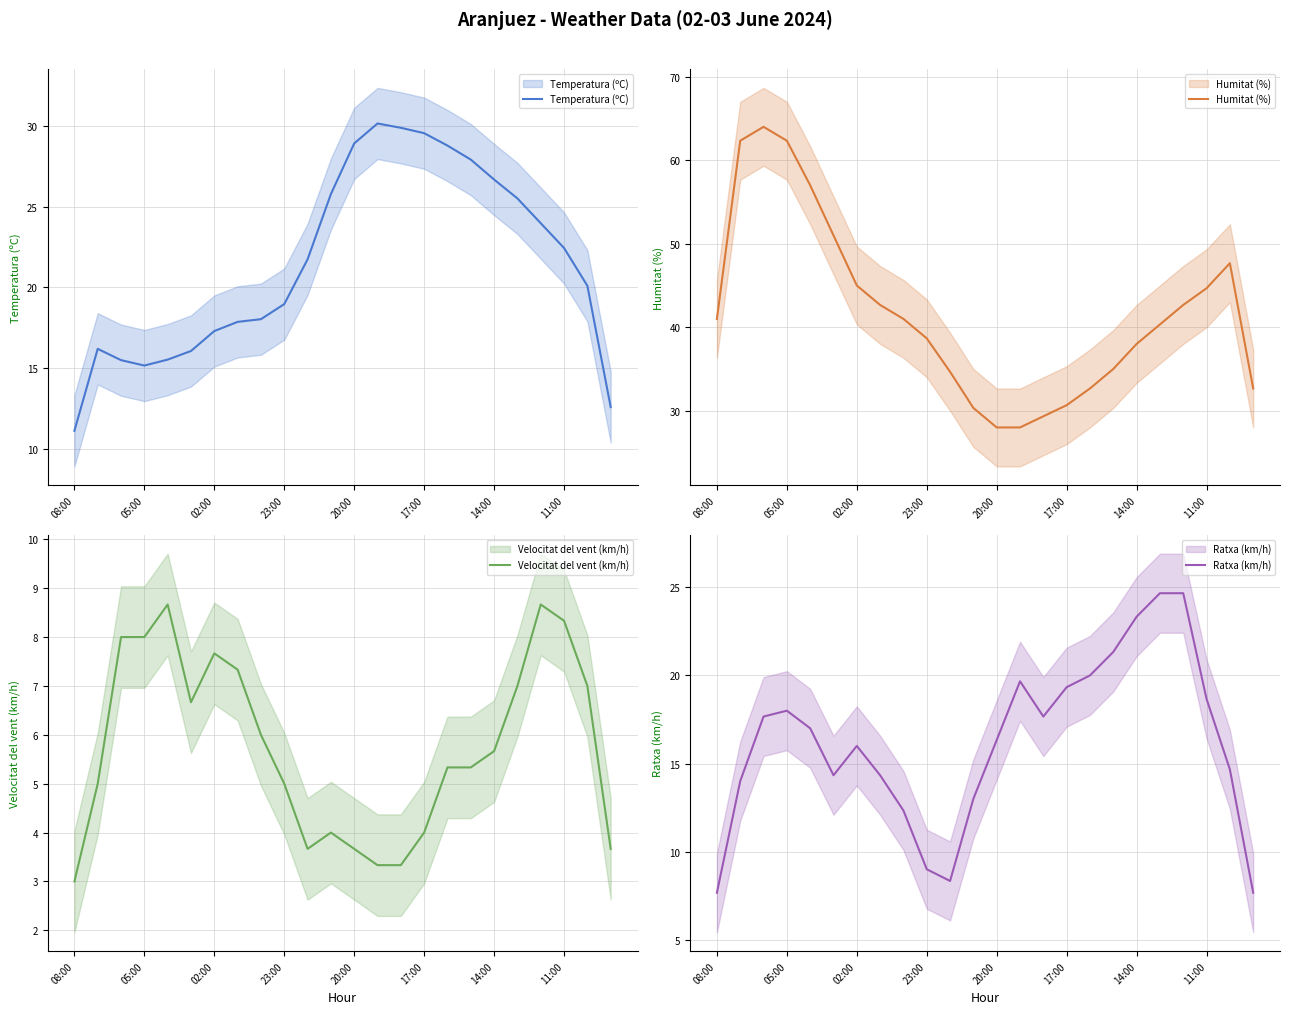

How many values in the Velocitat del vent (km/h) series exceed 5?

14